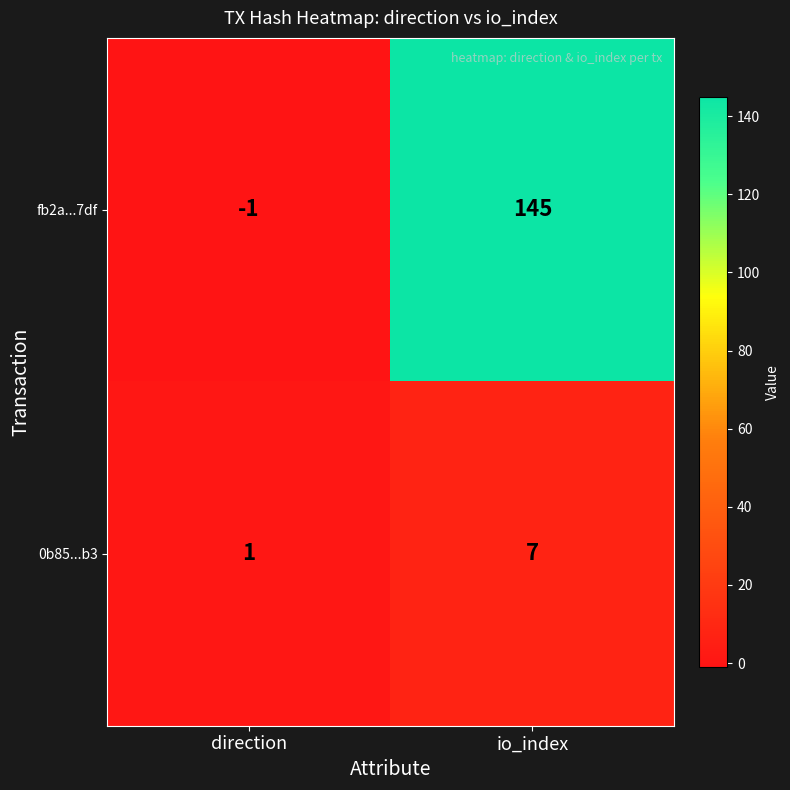

What is the spread (max minus min) of values at io_index?

138